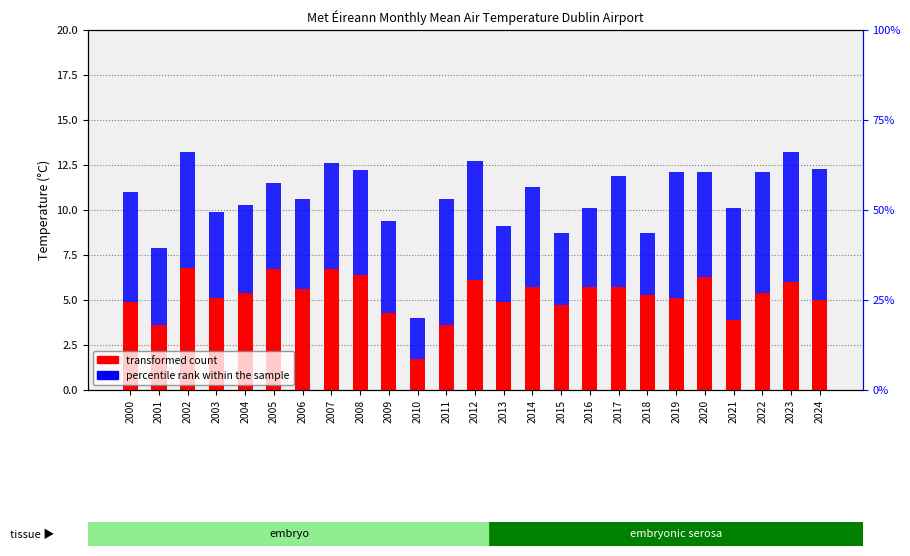

Reading left to right, list all the values displayed in this chart.

transformed count: 4.9	3.6	6.8	5.1	5.4	6.7	5.6	6.7	6.4	4.3	1.7	3.6	6.1	4.9	5.7	4.7	5.7	5.7	5.3	5.1	6.3	3.9	5.4	6.0	5.0
percentile rank within the sample: 6.1	4.3	6.4	4.8	4.9	4.8	5.0	5.9	5.8	5.1	2.3	7.0	6.6	4.2	5.6	4.0	4.4	6.2	3.4	7.0	5.8	6.2	6.7	7.2	7.3